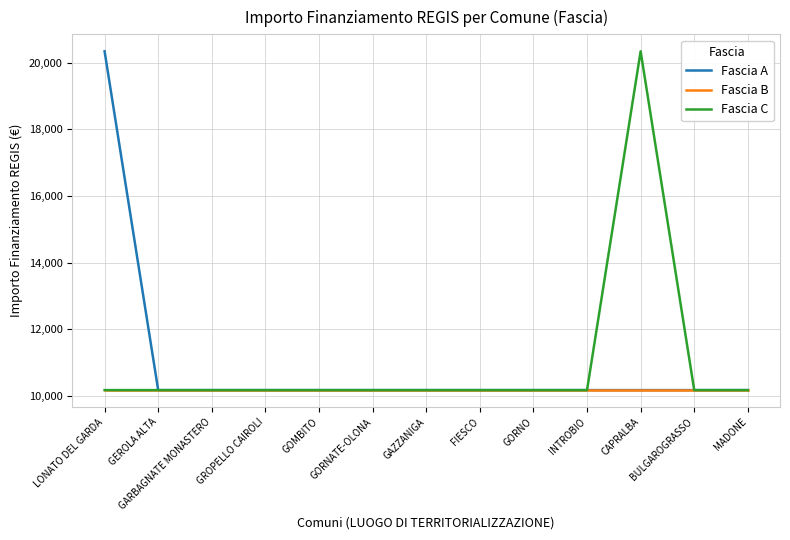

Is it true that Fascia B equals 10172 at GAZZANIGA?

True